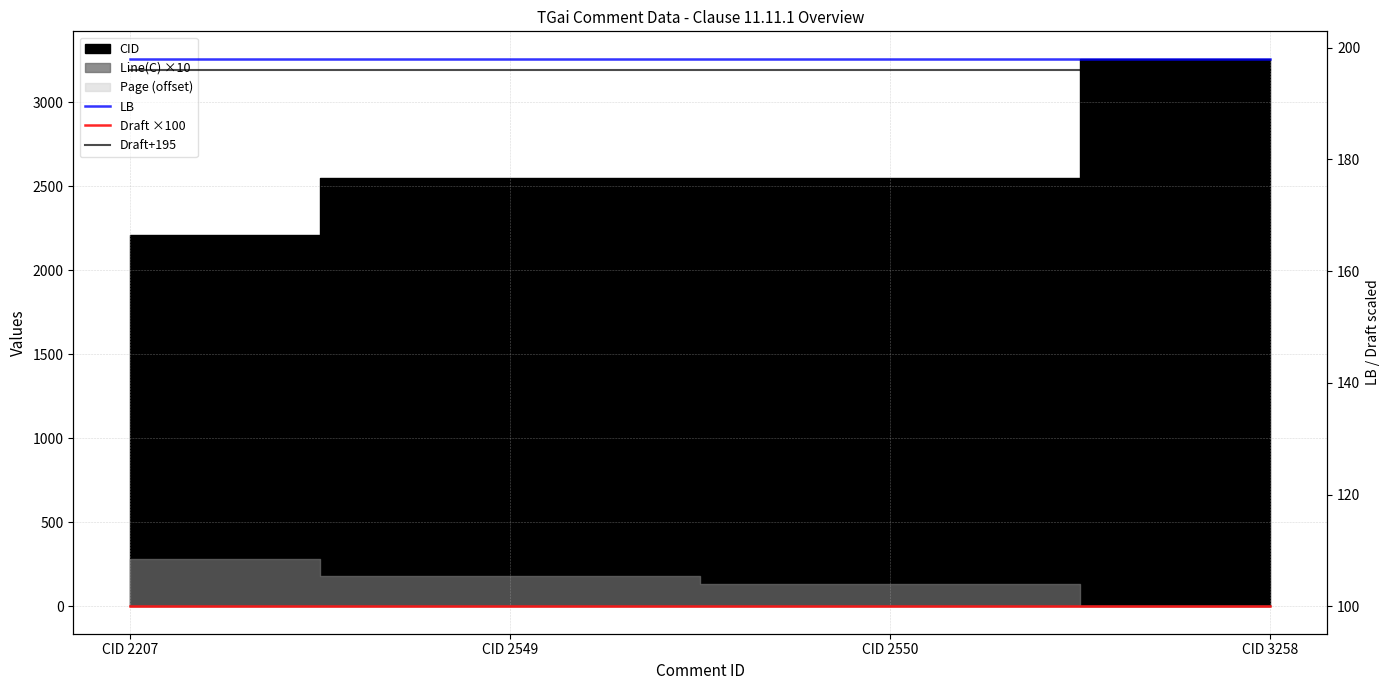

True or false: Draft+195 and LB cross at least once.

False